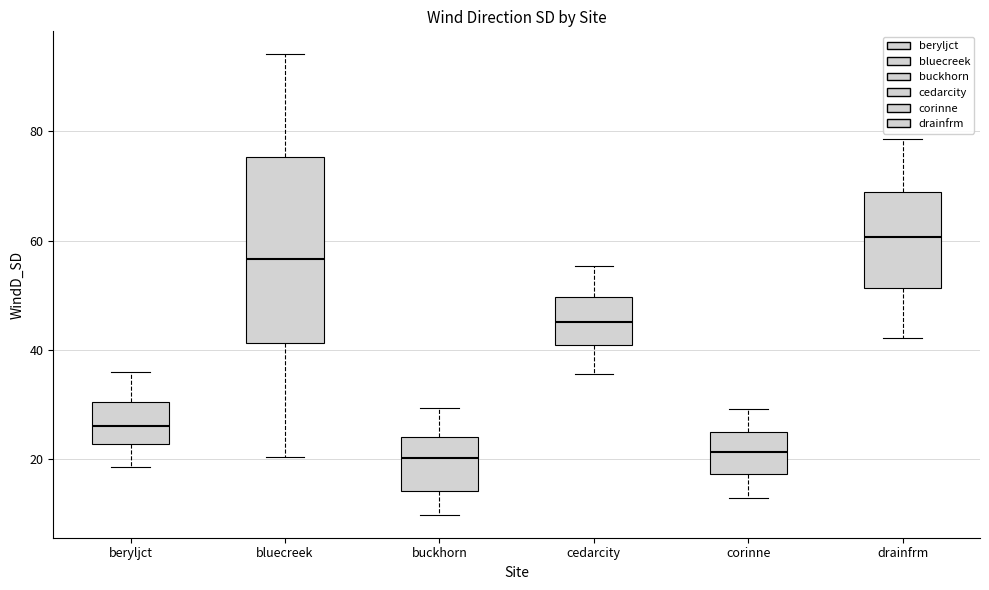

Reading left to right, transcribe this box plot: for each box, give where its median line is, the range the box spans, and where its two whiskers end, as read against the y-axis. The values are not printed on the chart, so give them approximately, as read against the axis.

beryljct: median 26, box 22 to 30, whiskers 18 to 36
bluecreek: median 56, box 42 to 76, whiskers 20 to 94
buckhorn: median 20, box 14 to 24, whiskers 10 to 30
cedarcity: median 46, box 40 to 50, whiskers 36 to 56
corinne: median 22, box 18 to 24, whiskers 12 to 30
drainfrm: median 60, box 52 to 68, whiskers 42 to 78